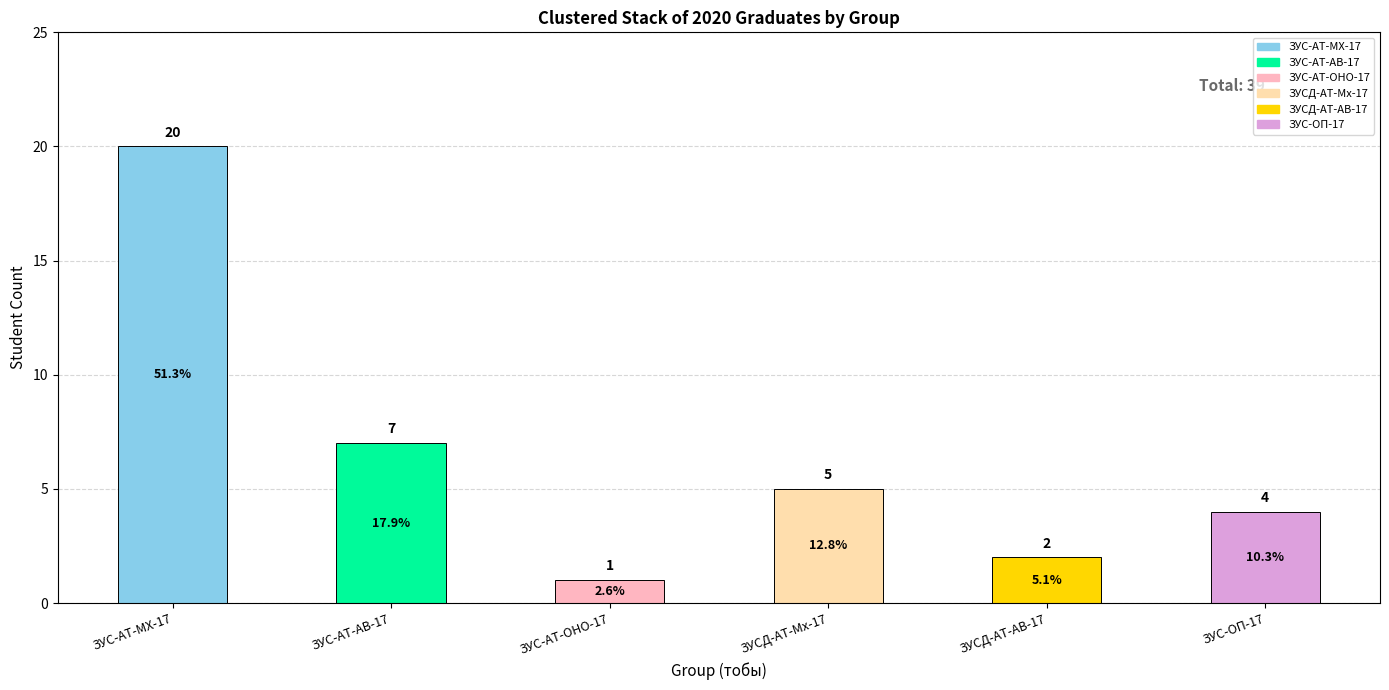

Between ЗУС-АТ-АВ-17 and ЗУСД-АТ-АВ-17, which series saw the biggest shift?

ЗУС-АТ-МХ-17